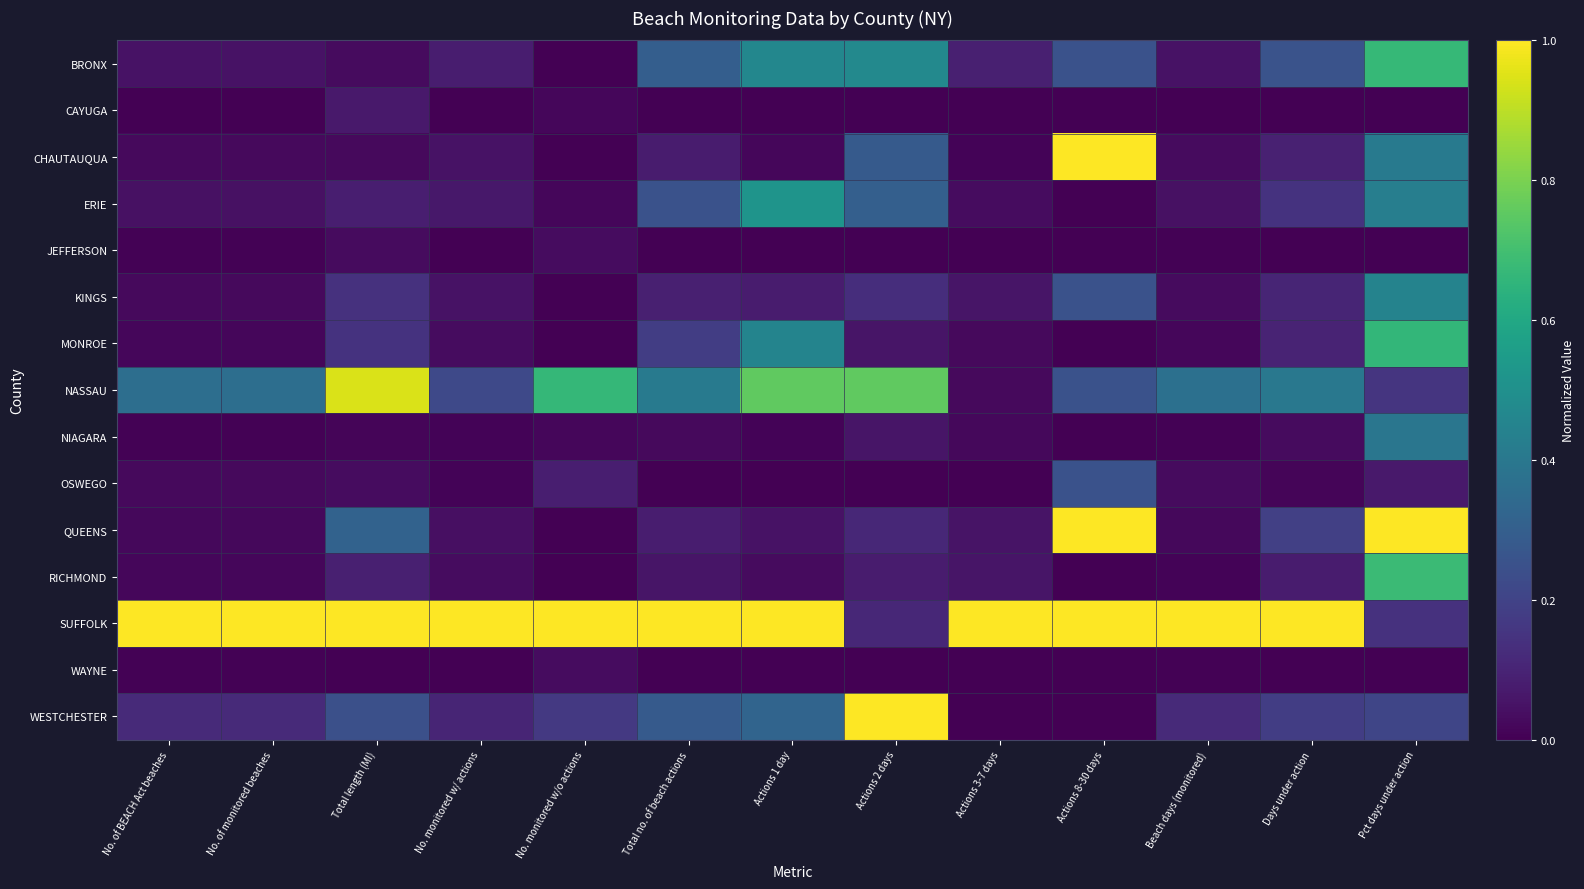

At which category is the sum across all series the highest?

Pct days under action